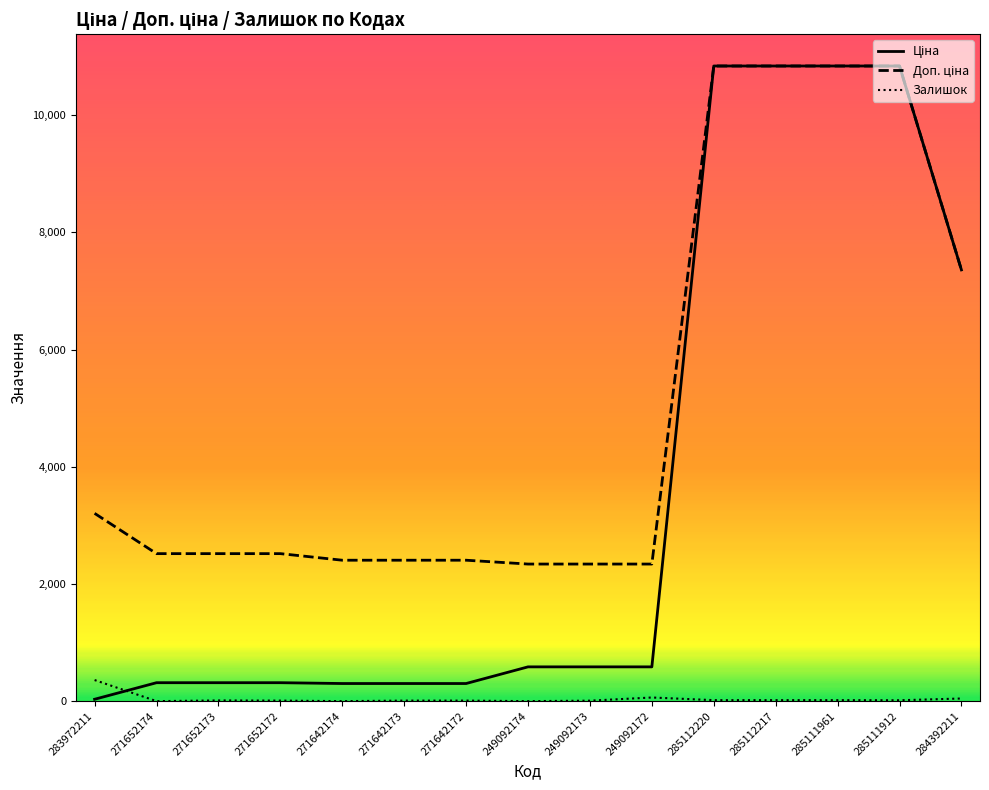

True or false: Залишок has a value of 0.0 at 271642174.

True